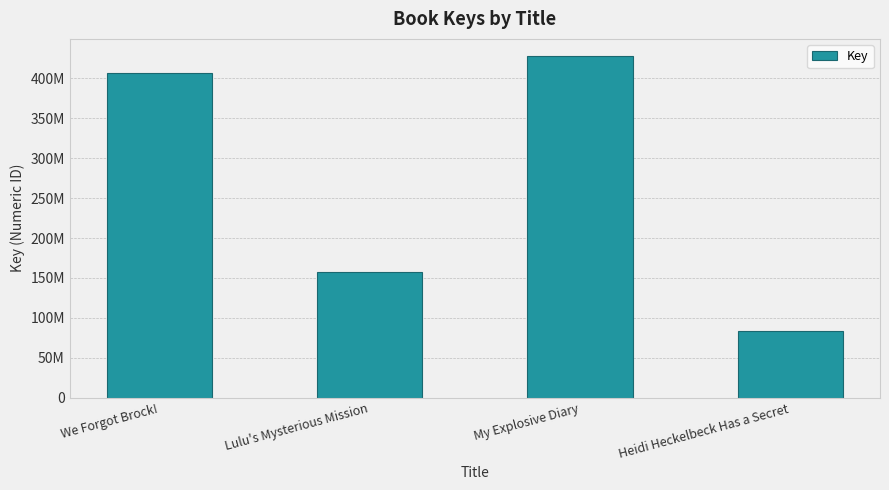

What is the sum of all values?

1076497271